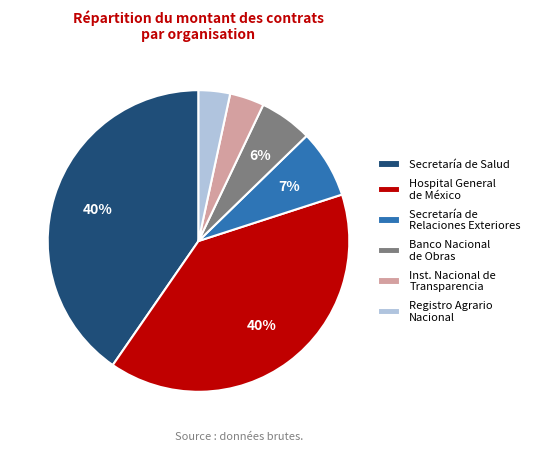

To the nearest percent, what percentage of the pie is Inst. Nacional de Transparencia?

4%